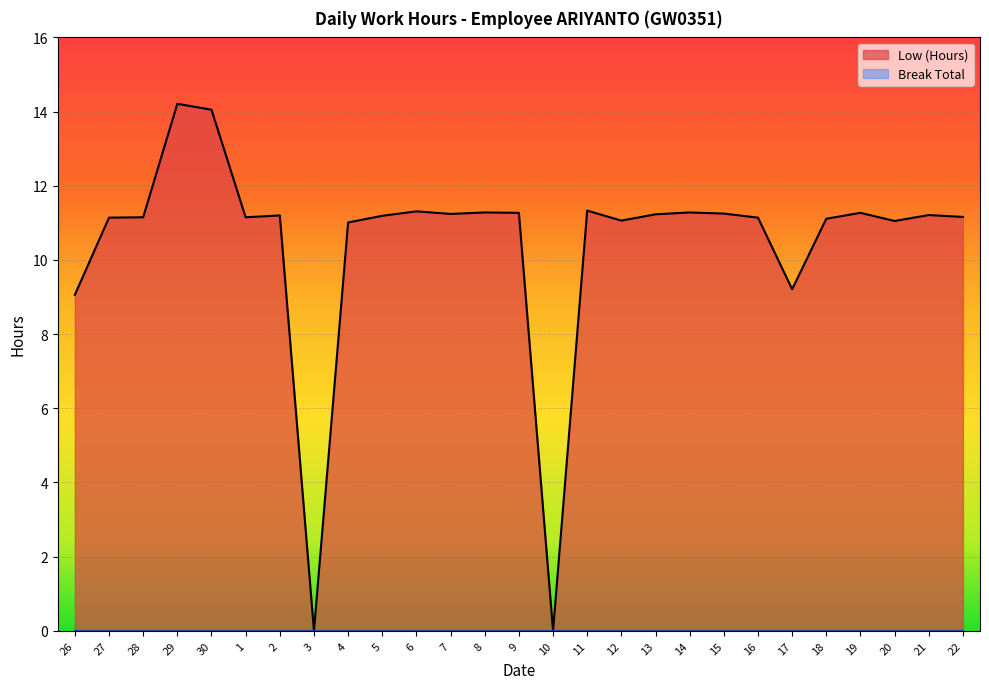

Rank the categories by value from lowest to highest.

3, 10, 26, 17, 4, 20, 12, 18, 27, 16, 28, 1, 22, 5, 2, 21, 13, 7, 15, 9, 19, 8, 14, 6, 11, 30, 29